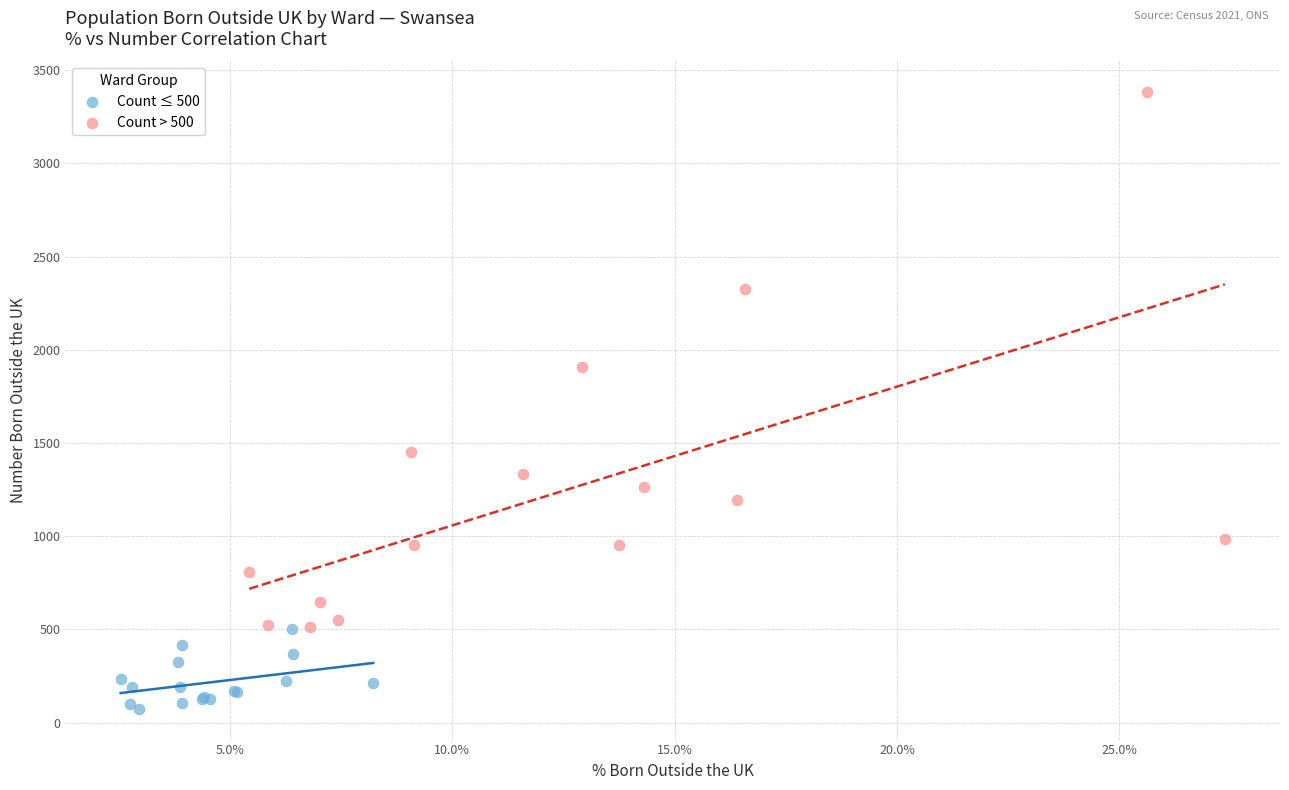

Which series has the largest Y range (max minus min)?

Count > 500